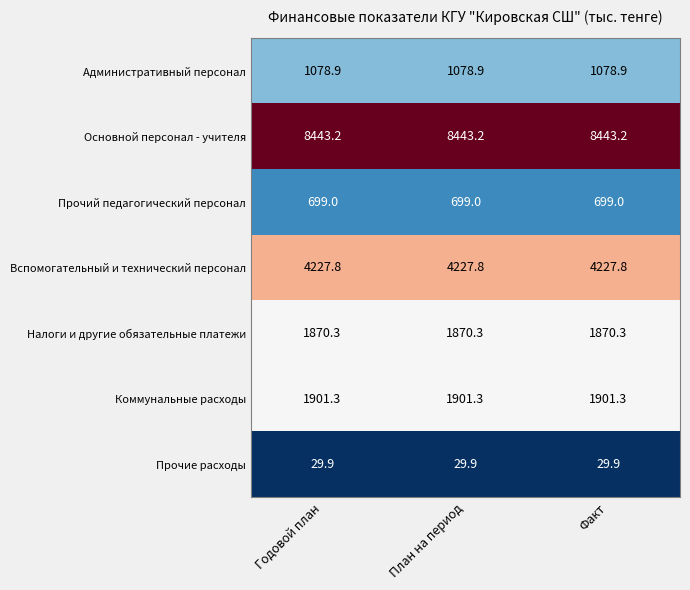

What is the sum of all Основной персонал - учителя values?

25329.6